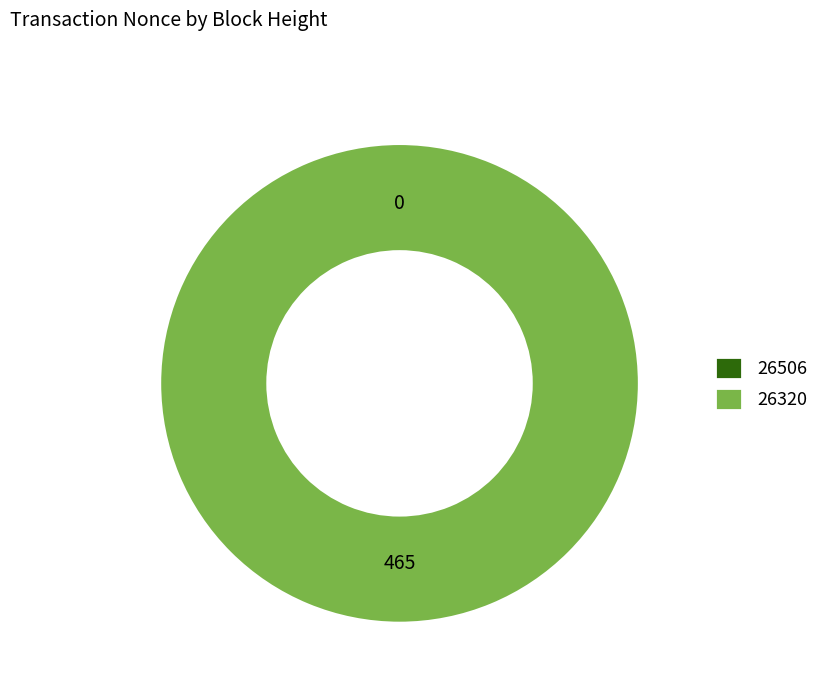

How much of the chart is everything except 26506?

100.0%